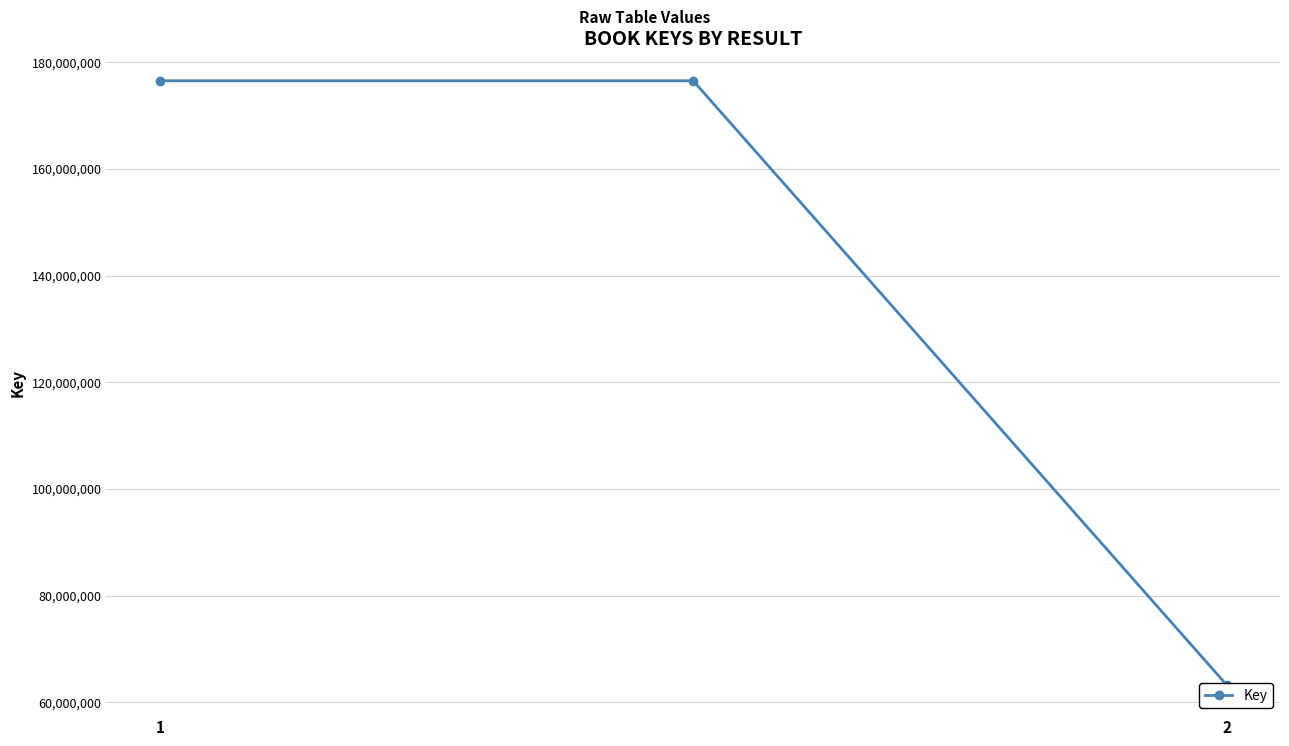

The chart shows a value of 113605377 at 2. True or false?

False